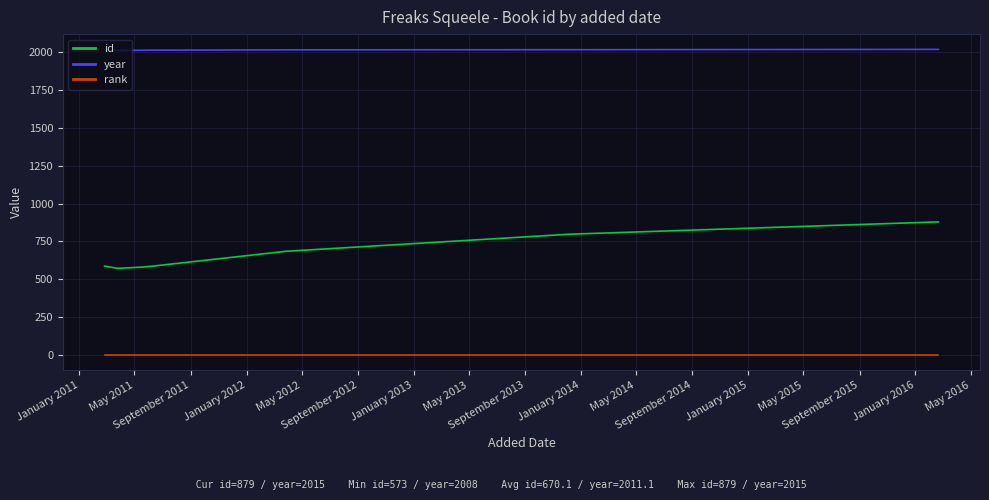

Which series has the widest spread of values?

id